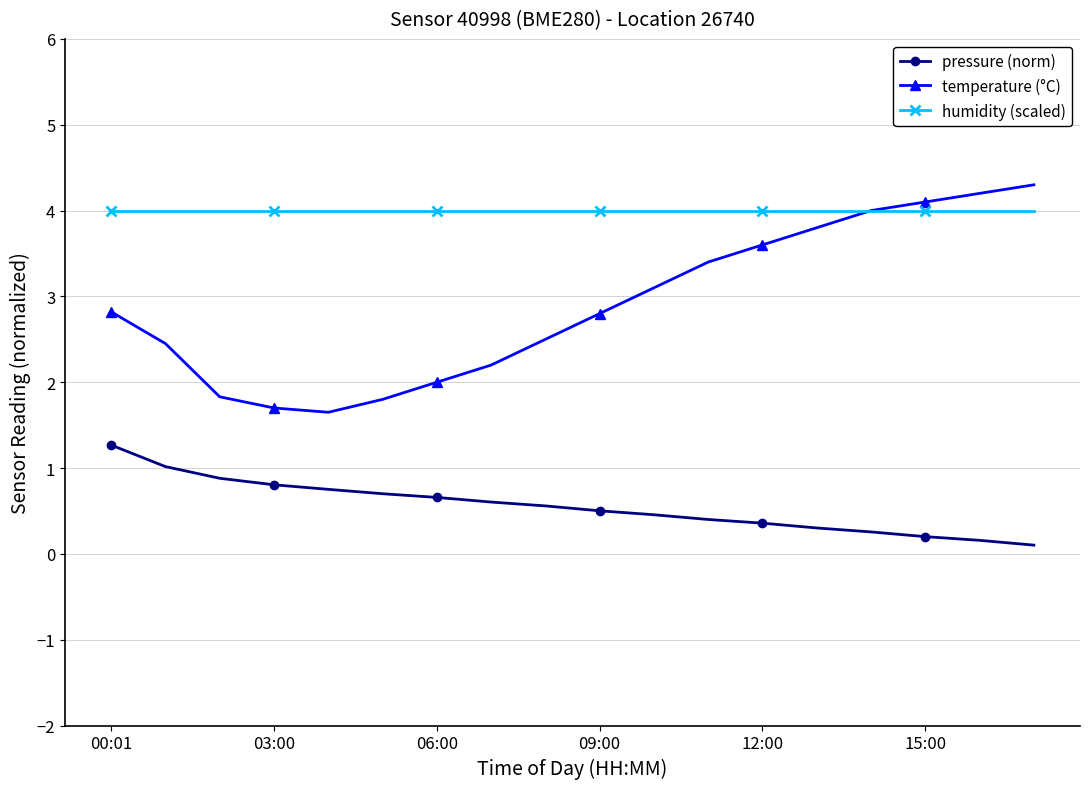

List the series in order of their overall mean, lowest first.

pressure (norm), temperature (°C), humidity (scaled)